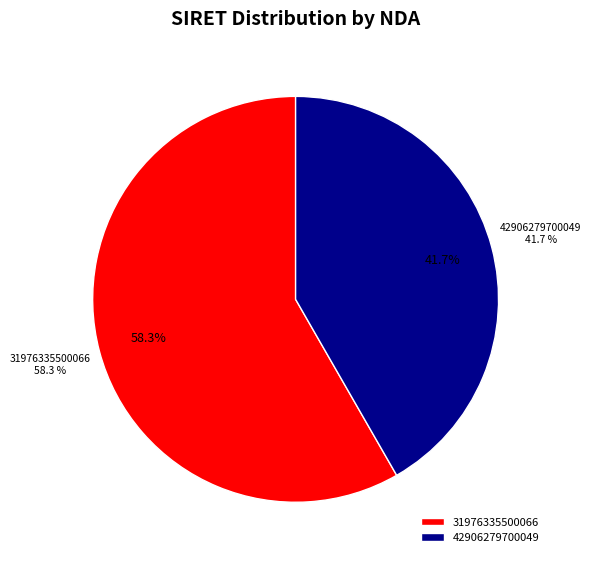

Which slice is the largest?

31976335500066